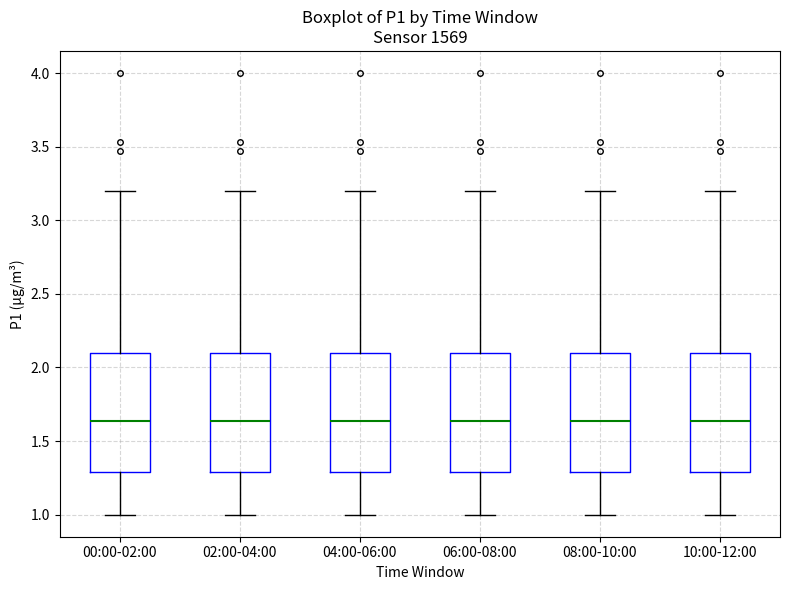

Reading left to right, transcribe this box plot: for each box, give where its median line is, the range the box spans, and where its two whiskers end, as read against the y-axis. The values are not printed on the chart, so give them approximately, as read against the axis.

00:00-02:00: median 1.65, box 1.30 to 2.10, whiskers 1.00 to 3.20
02:00-04:00: median 1.65, box 1.30 to 2.10, whiskers 1.00 to 3.20
04:00-06:00: median 1.65, box 1.30 to 2.10, whiskers 1.00 to 3.20
06:00-08:00: median 1.65, box 1.30 to 2.10, whiskers 1.00 to 3.20
08:00-10:00: median 1.65, box 1.30 to 2.10, whiskers 1.00 to 3.20
10:00-12:00: median 1.65, box 1.30 to 2.10, whiskers 1.00 to 3.20